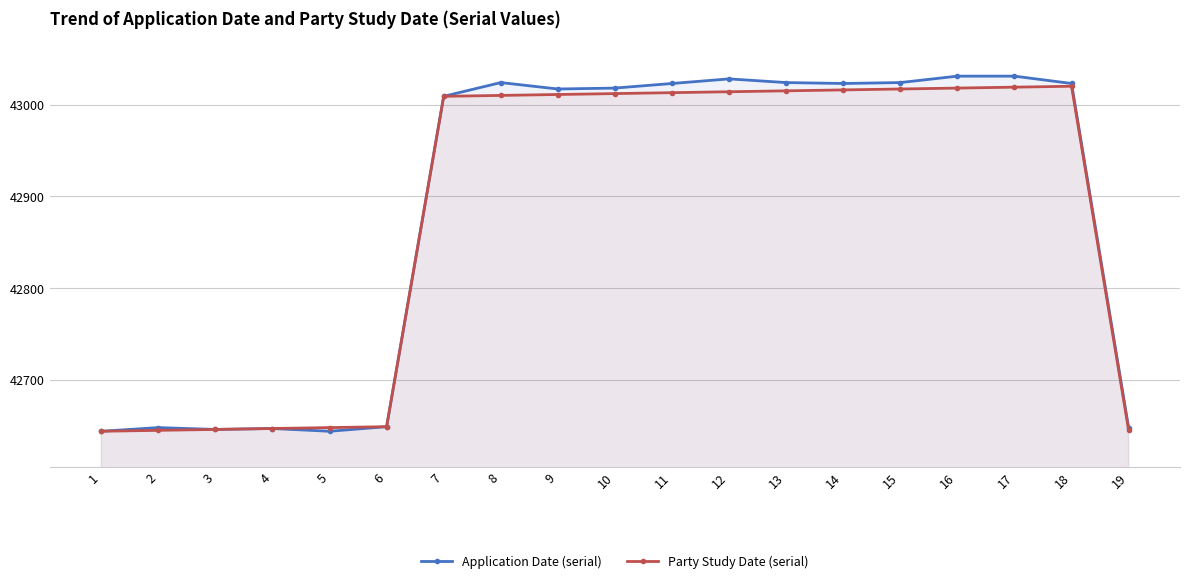

Reading left to right, what are all the values shown in this chart?

Application Date (serial): 42644	42648	42646	42647	42644	42649	43009	43024	43017	43018	43023	43028	43024	43023	43024	43031	43031	43023	42648
Party Study Date (serial): 42644	42645	42646	42647	42648	42649	43009	43010	43011	43012	43013	43014	43015	43016	43017	43018	43019	43020	42645